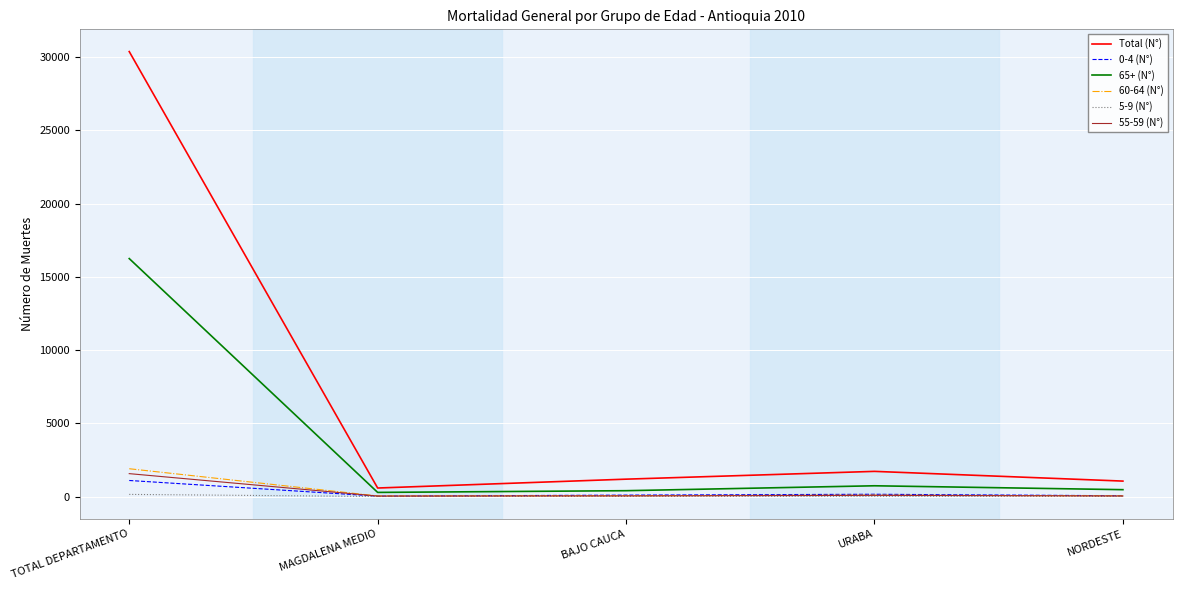

Which series has the largest total across all categories?

Total (N°)